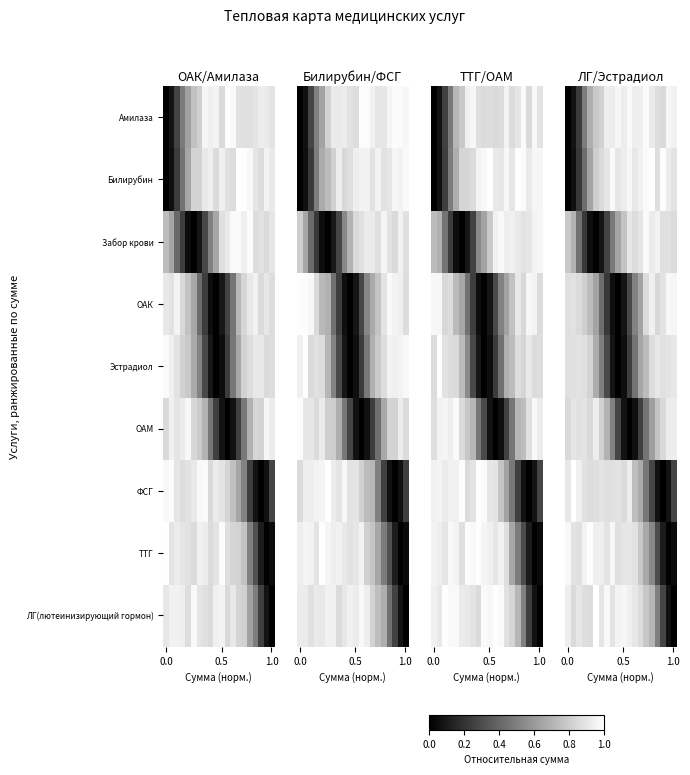

What is the difference between the maximum and minimum values in the ТТГ series?

1.0